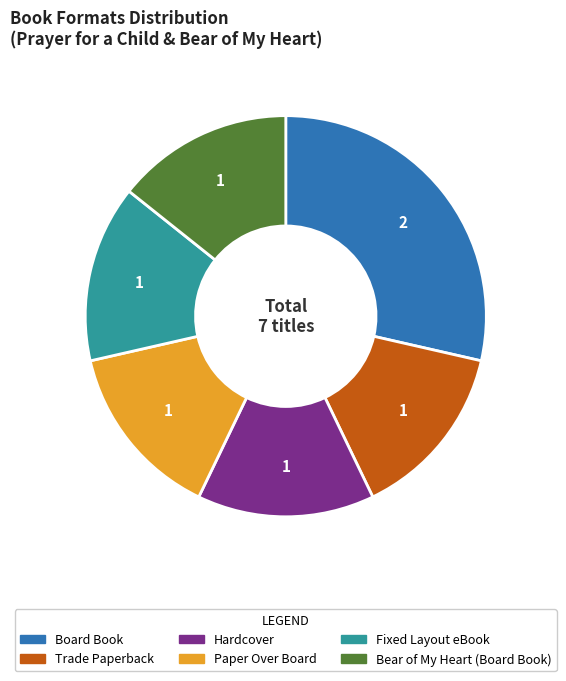

Which category has the biggest portion of the pie?

Board Book